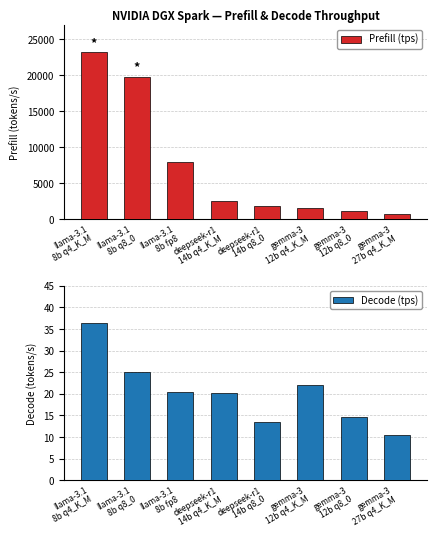

Reading left to right, what are all the values shown in this chart?

Prefill (tps): 23169.6	19826.3	7991.1	2500.2	1817.0	1513.6	1131.4	680.7
Decode (tps): 36.4	25.1	20.5	20.3	13.4	22.1	14.7	10.5